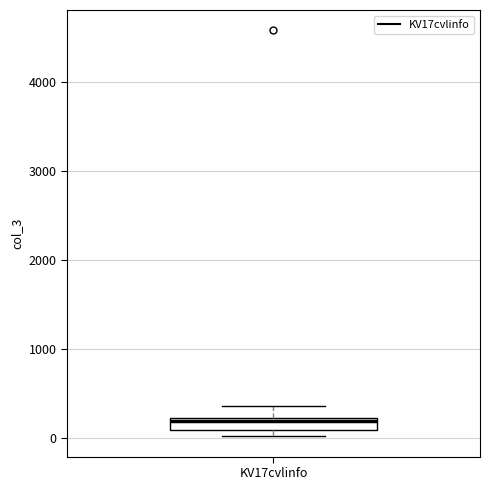

Where is the upper edge of the box for KV17cvlinfo on the y-axis? The values are not printed on the chart, so give them approximately, as read against the axis.

200